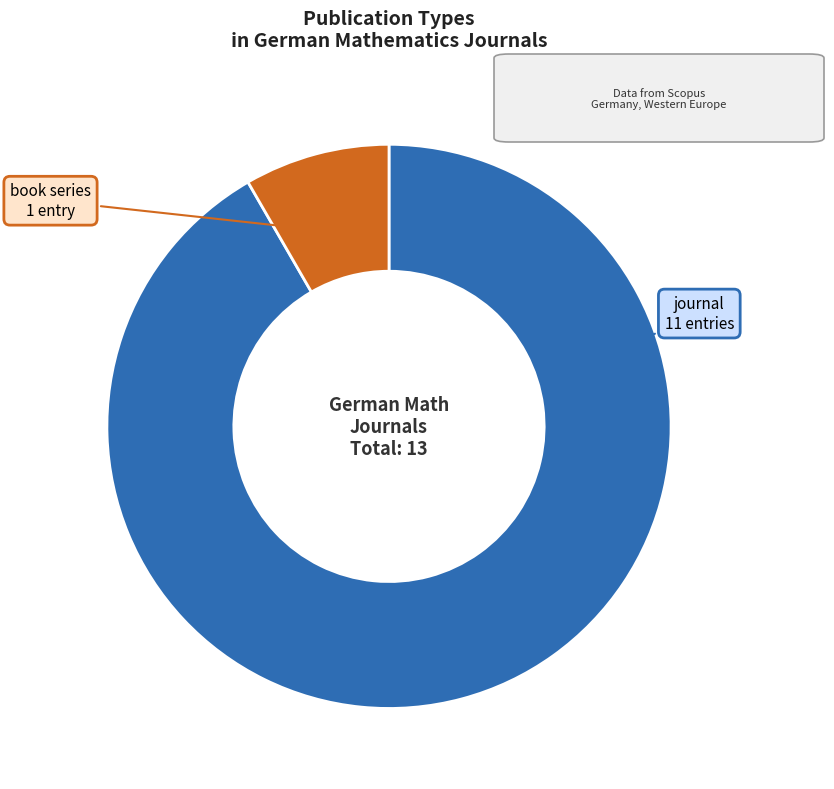

Is the sum of journal and book series greater than half?

Yes